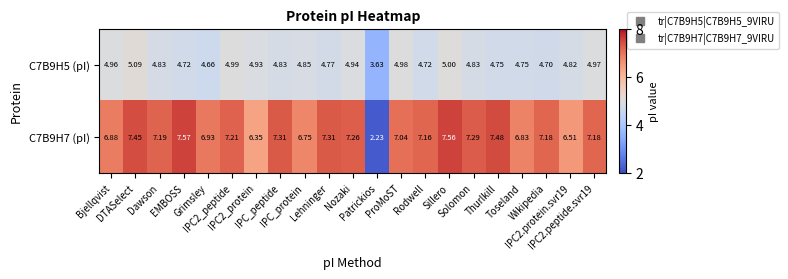

What is the maximum value shown in the chart?

7.6